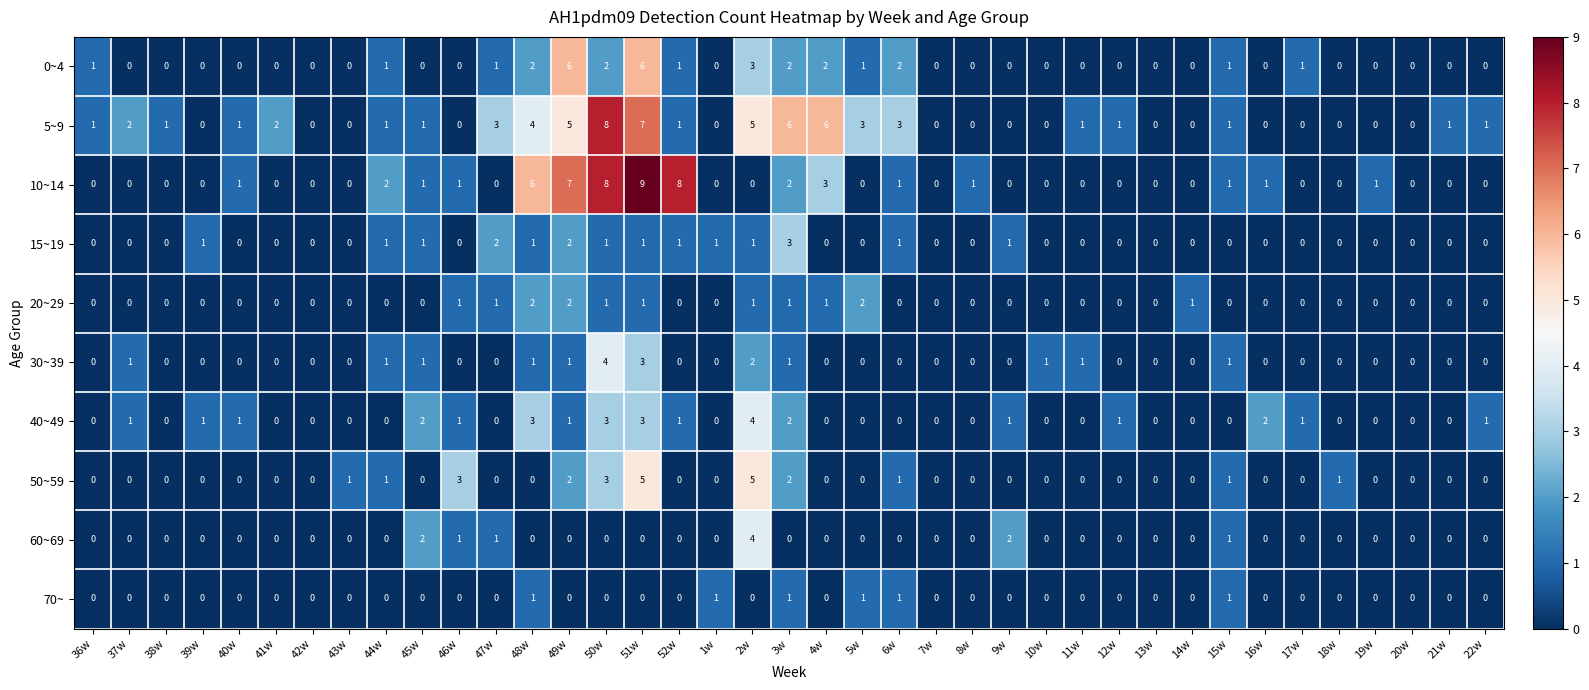

At how many categories does at least one series exceed 4?

8